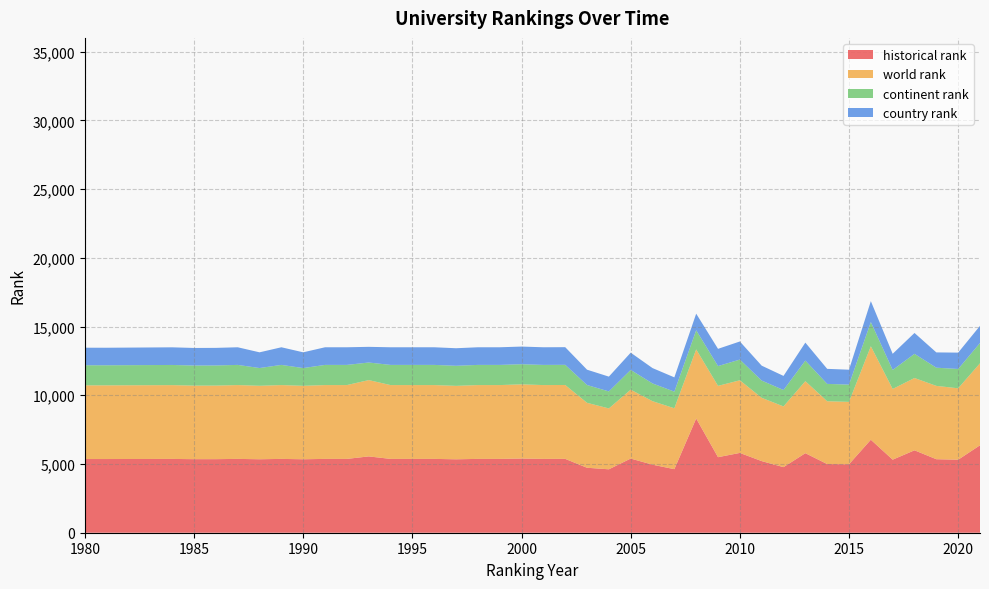

Reading left to right, extract all data points from this chart.

world rank: 5361	5361	5369	5351	5352	5371	5345	5371	5344	5371	5371	5552	5371	5371	5371	5342	5371	5371	5397	5371	5374	4726	4428	5012	4618	4433	5025	5189	5284	4604	4418	5238	4569	4537	6800	5144	5260	5335	5196	5966
continent rank: 1461	1460	1467	1462	1464	1467	1291	1467	1291	1467	1467	1279	1467	1467	1467	1461	1467	1467	1465	1467	1467	1294	1238	1436	1292	1209	1394	1439	1507	1256	1193	1498	1263	1255	1763	1382	1758	1323	1405	1476
country rank: 1277	1276	1283	1278	1280	1283	1143	1283	1146	1283	1283	1140	1283	1283	1283	1277	1283	1283	1284	1283	1284	1115	1077	1255	1117	1038	1207	1254	1316	1083	1026	1308	1094	1086	1519	1176	1519	1112	1190	1246
historical rank: 5361	5361	5369	5351	5352	5371	5345	5371	5344	5371	5371	5552	5371	5371	5371	5342	5371	5371	5397	5371	5374	4726	4614	5396	4951	4623	8311	5496	5806	5211	4771	5787	4996	4982	6766	5315	5996	5348	5312	6362